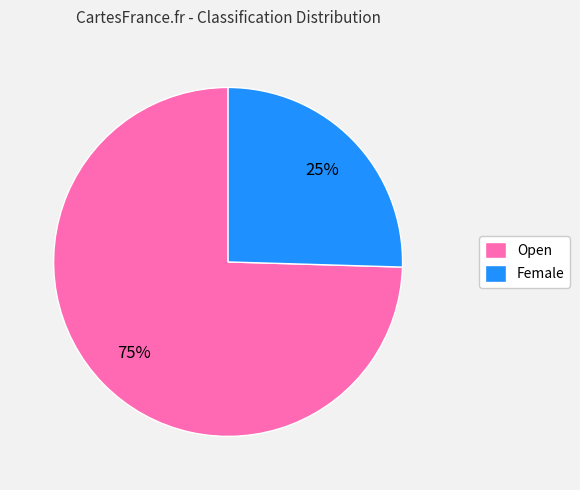

What is the ratio of the value at Female to the value at Open?

0.3